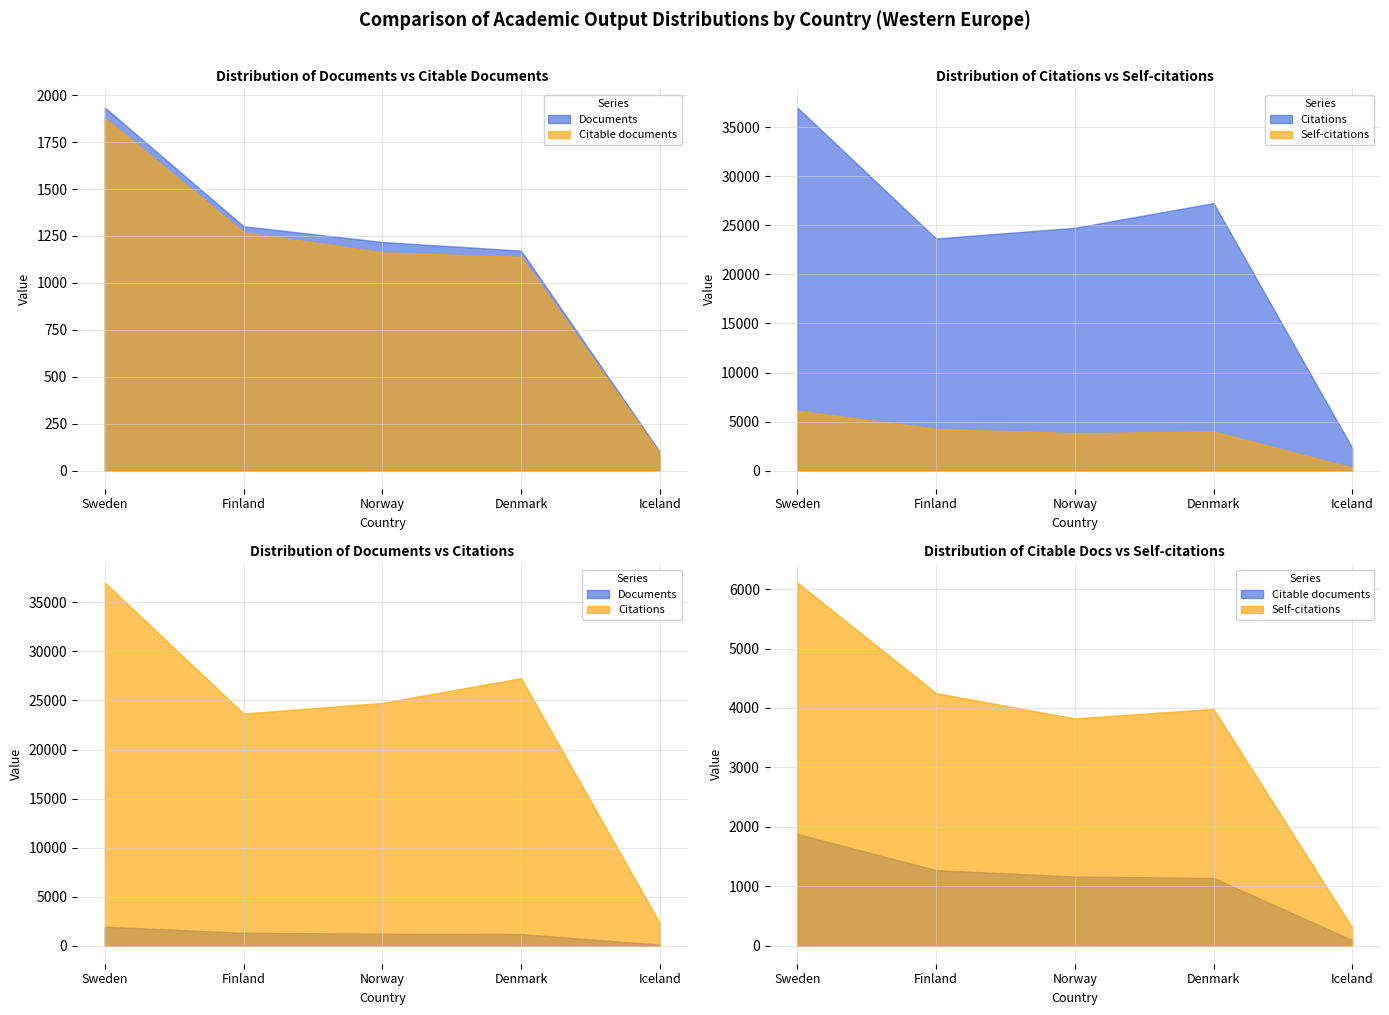

How many data points in Citations are above 24760?

2